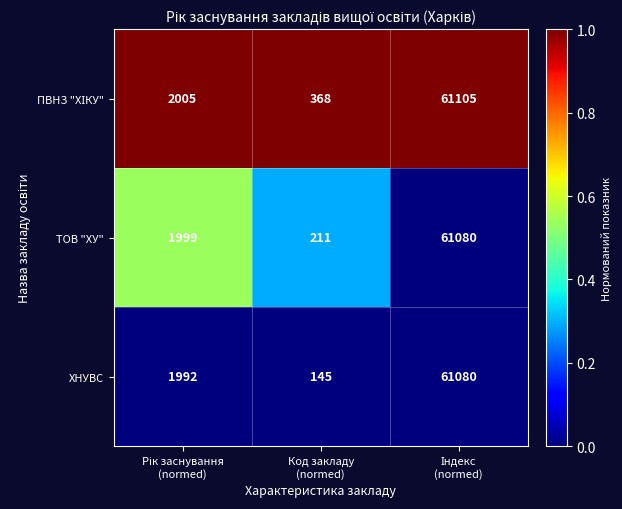

What is the smallest value displayed?

145